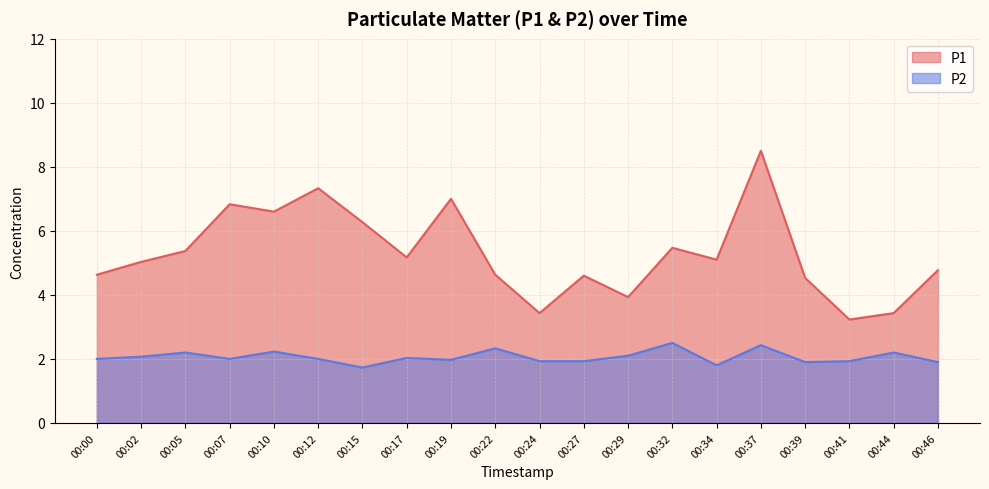

True or false: P1 and P2 cross at least once.

False